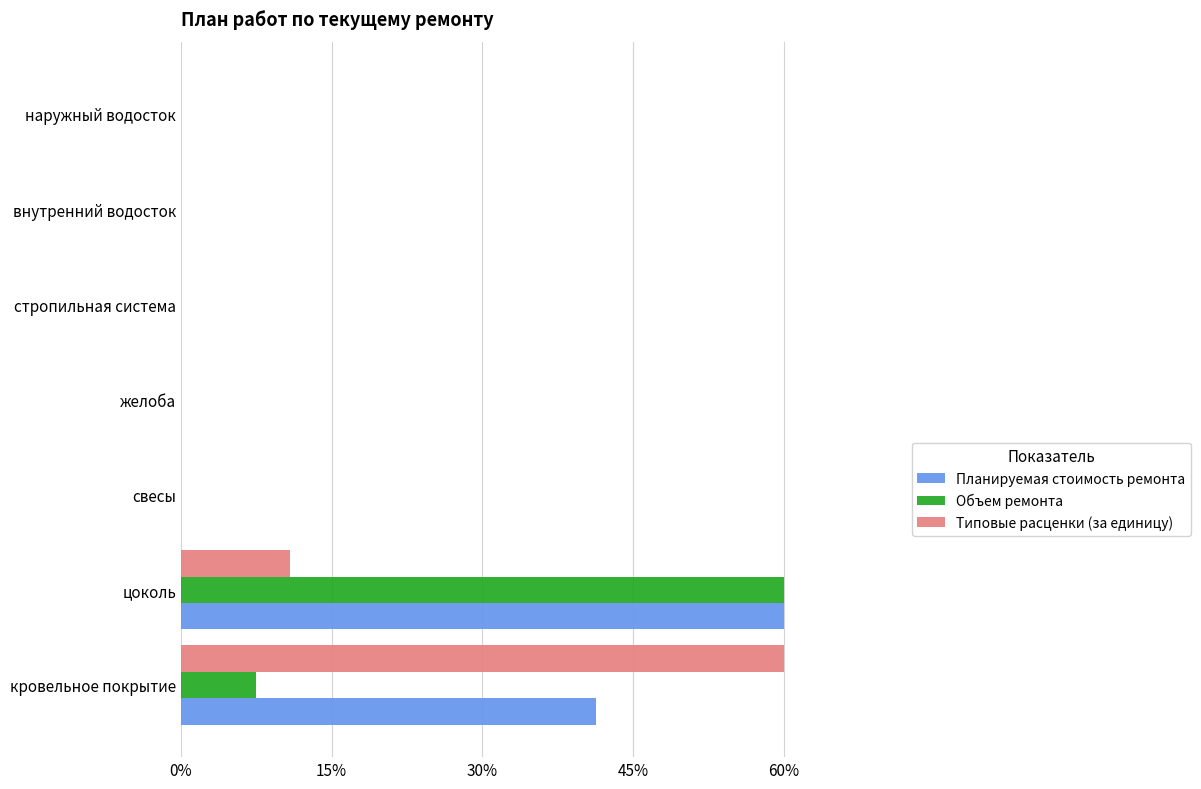

At which category is the sum across all series the highest?

цоколь